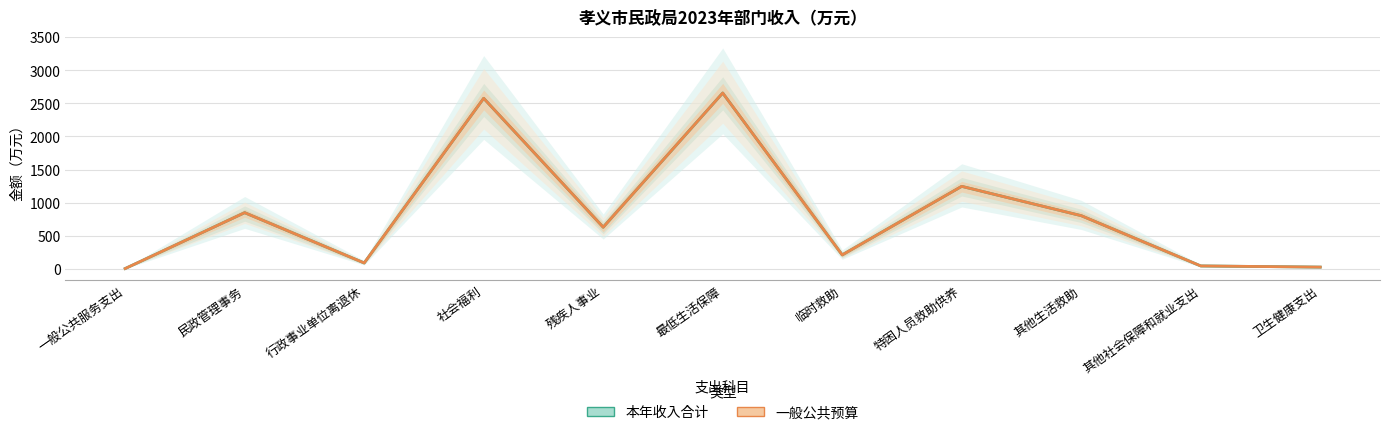

Which series has the largest total across all categories?

本年收入合计